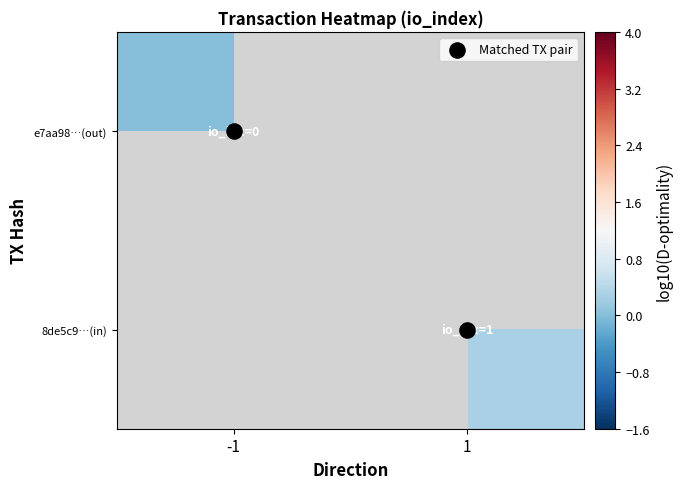

What is the greatest value displayed?

1.0